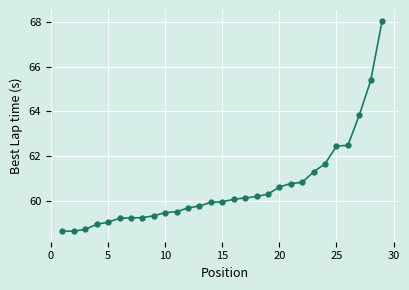

What is the difference between the second highest and second lowest values?

6.7